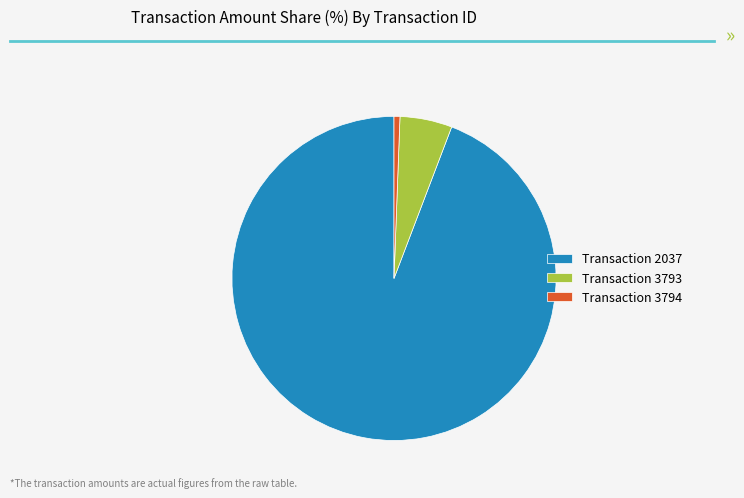

Do Transaction 3793 and Transaction 3794 together represent more than half of the pie?

No